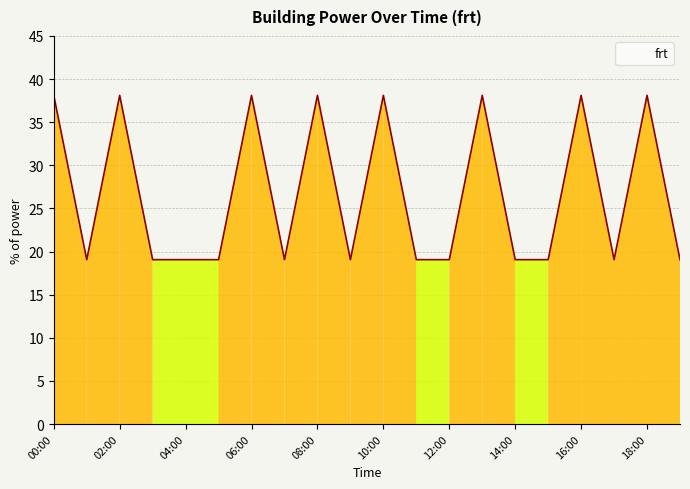

Does the chart have visible grid lines?

Yes